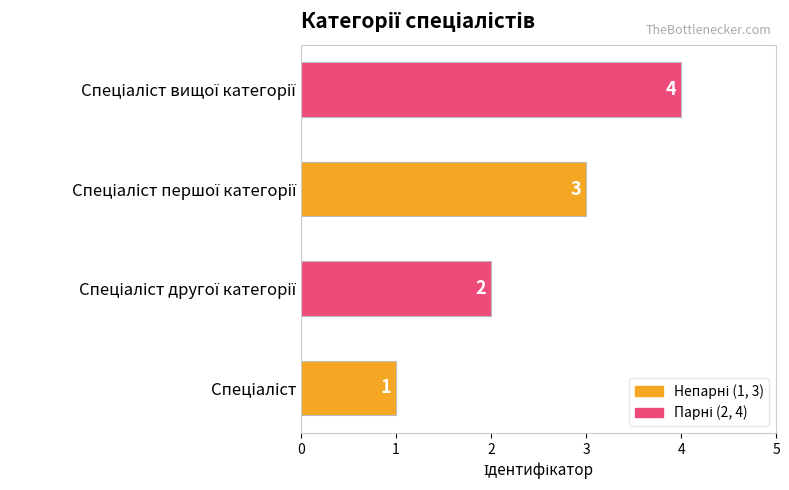

What is the greatest value displayed?

4